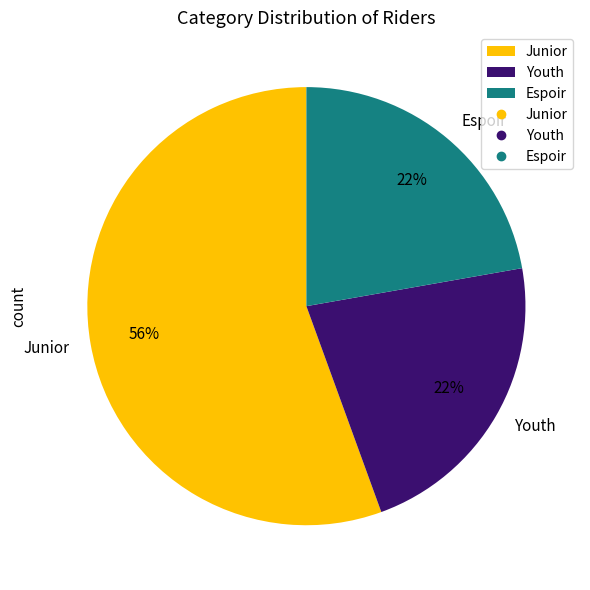

What is the largest slice in the pie chart?

Junior